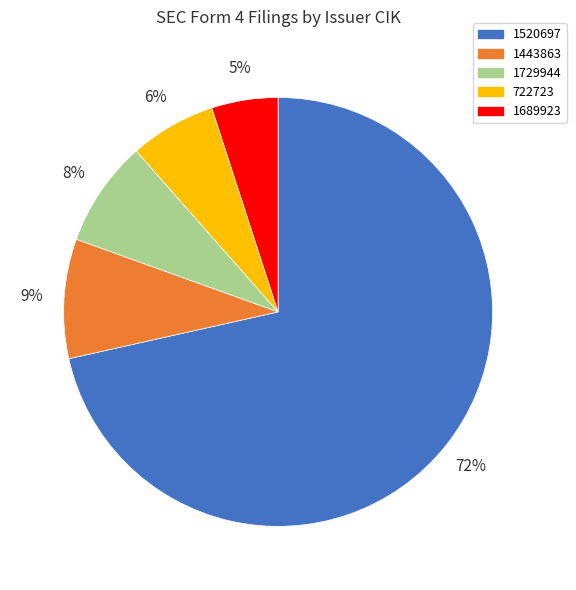

Which category has the biggest portion of the pie?

1520697